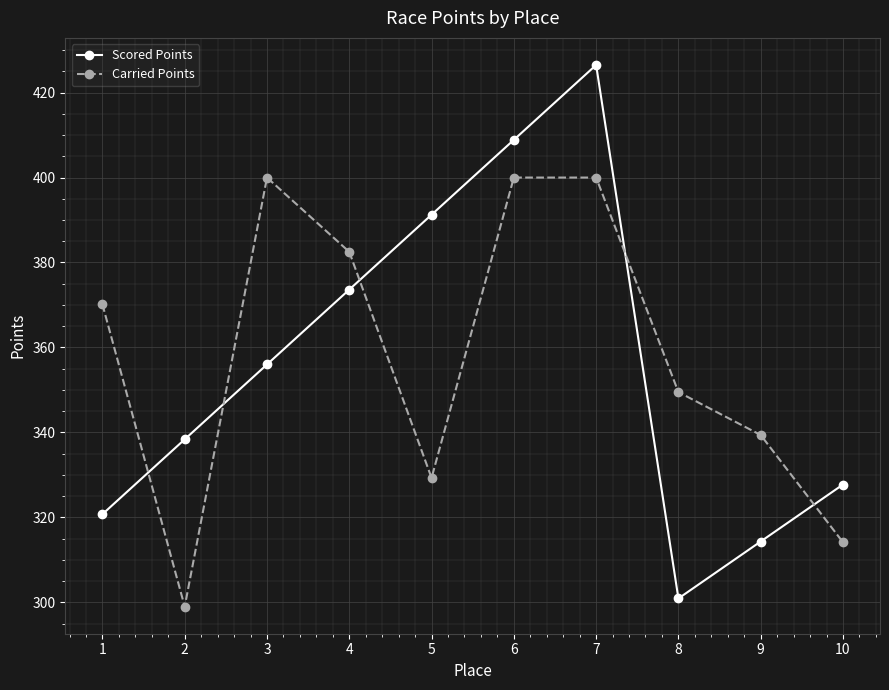

Which series has the largest range (max minus min)?

Scored Points